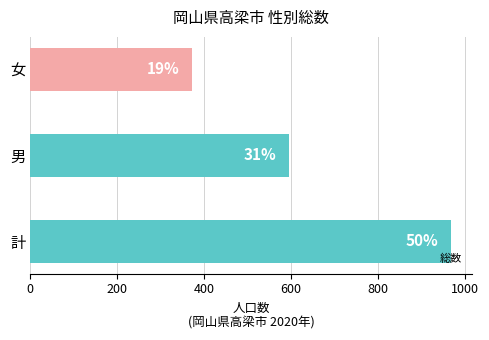

Does the chart contain any negative values?

No